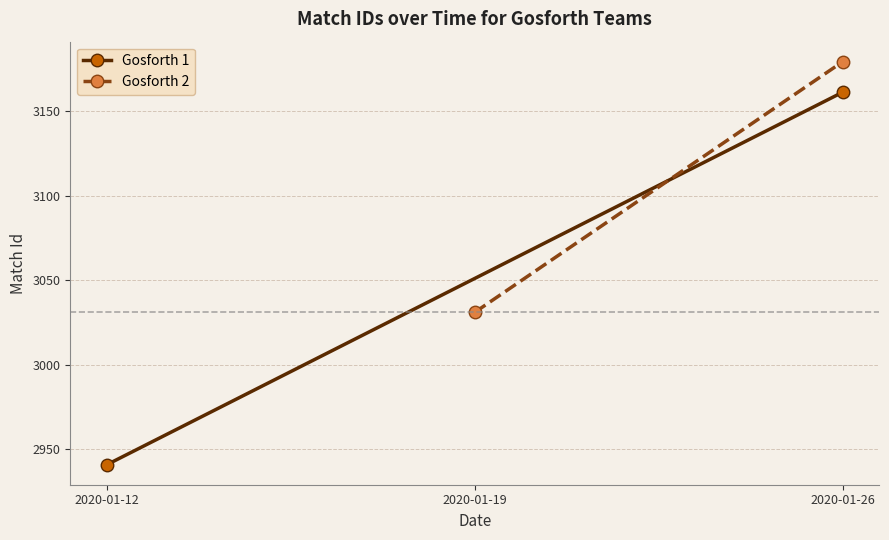

What is the sum of the Gosforth 1 values at 2020-01-26 and 2020-01-12?

6102